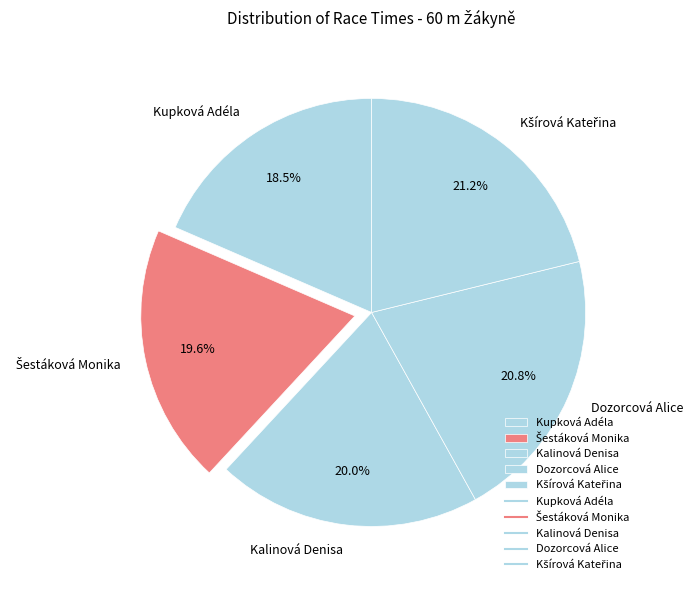

Which category has the smallest portion of the pie?

Kupková Adéla